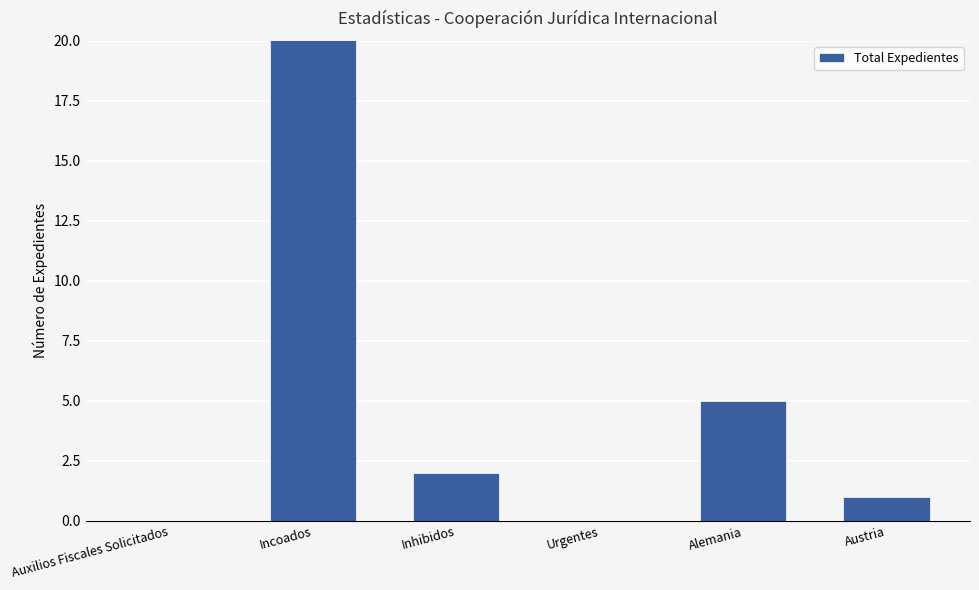

Rank the categories by value from lowest to highest.

Auxilios Fiscales Solicitados, Urgentes, Austria, Inhibidos, Alemania, Incoados